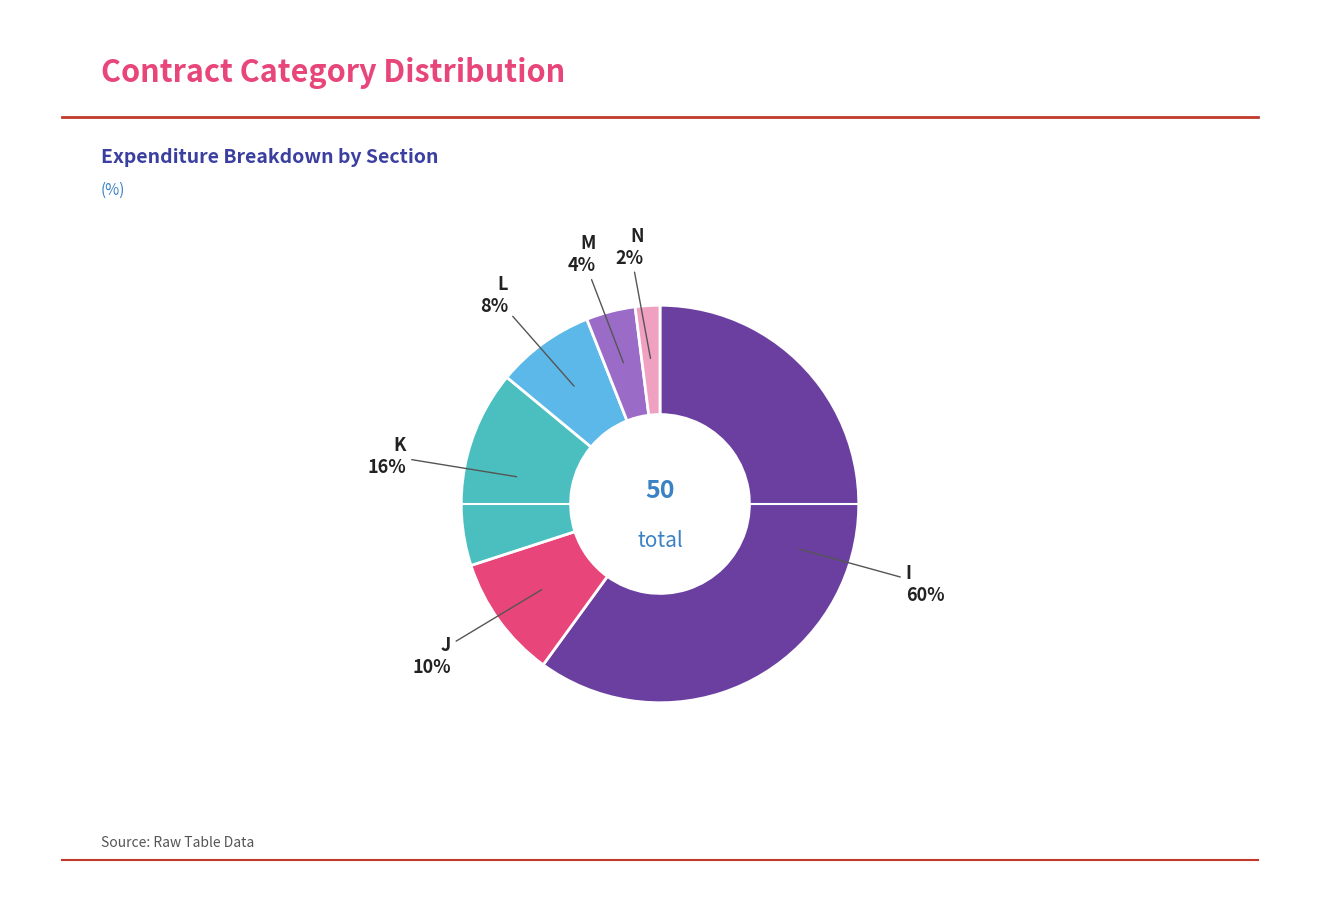

Is there a majority slice in this chart?

Yes